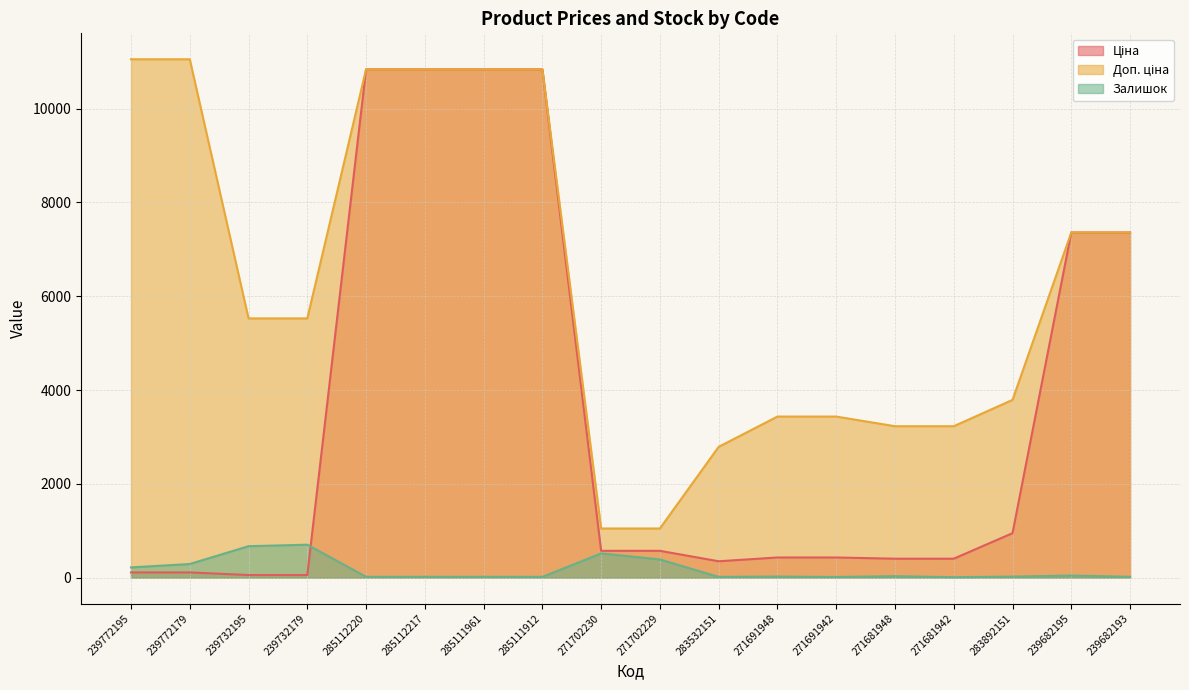

The value of Доп. ціна at 285112220 is 6300.7. True or false?

False